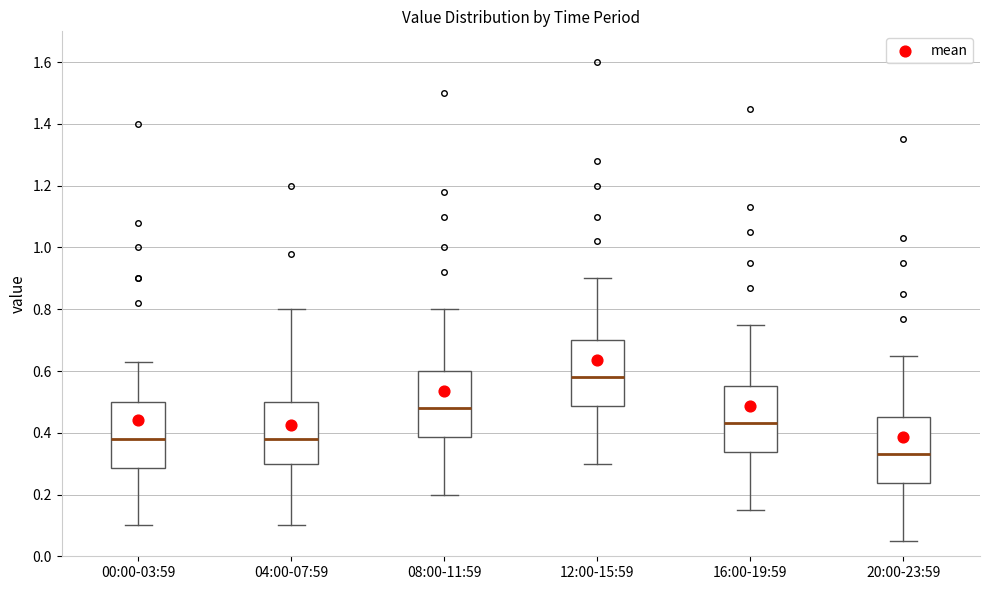

Where is the lower edge of the box for 00:00-03:59 on the y-axis? The values are not printed on the chart, so give them approximately, as read against the axis.

0.28